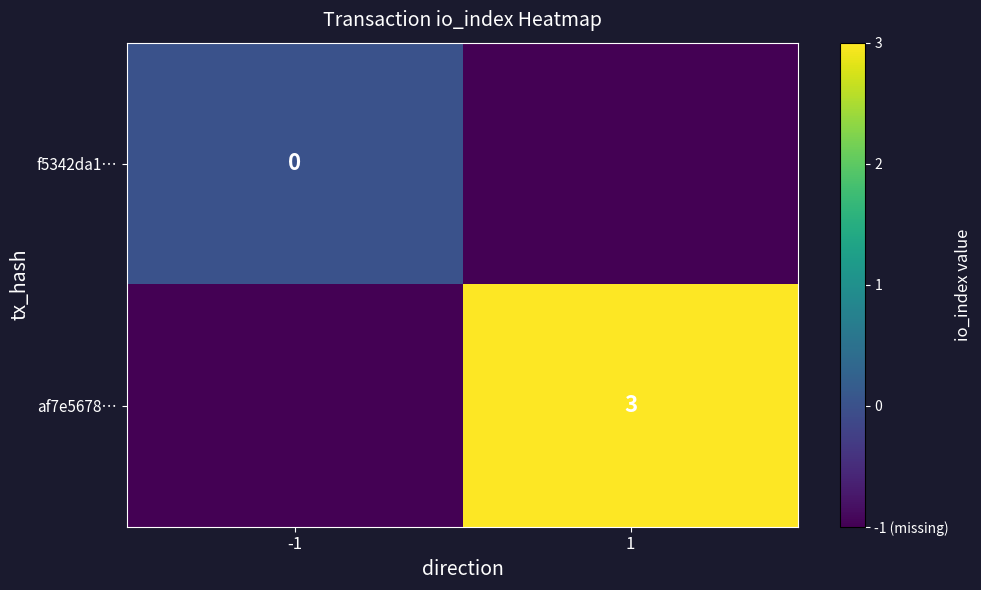

Is it true that af7e5678… equals 4 at 1?

False